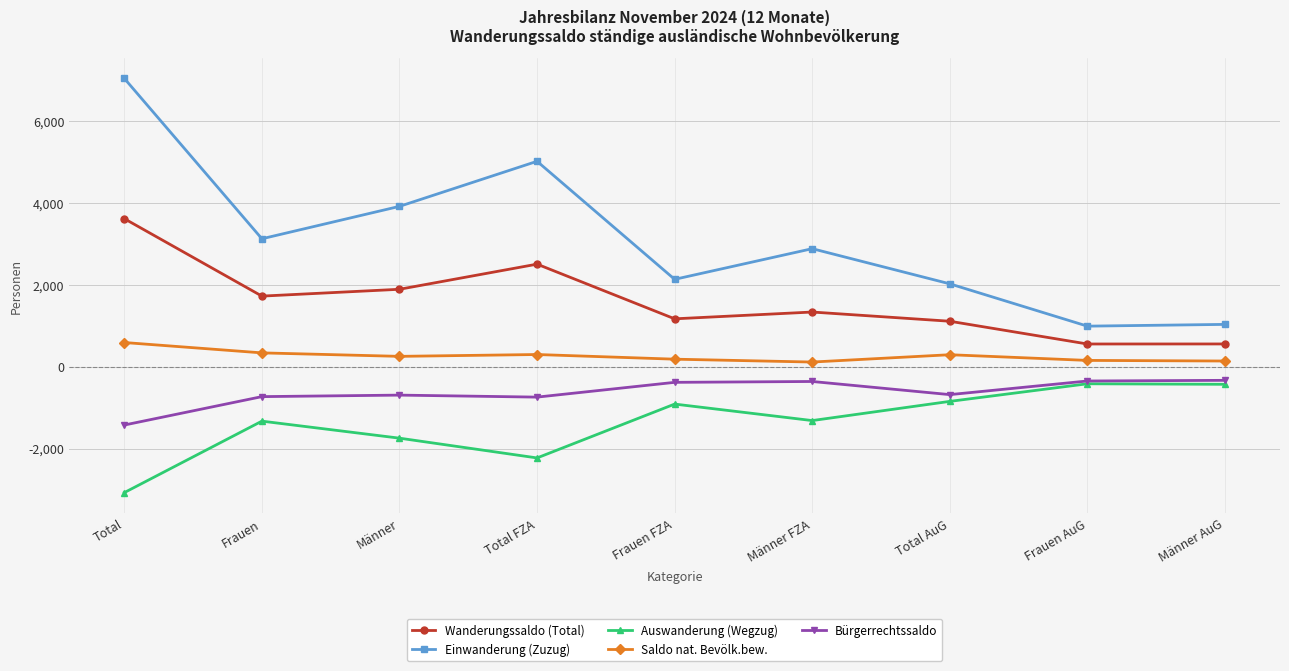

Which series has the widest spread of values?

Einwanderung (Zuzug)